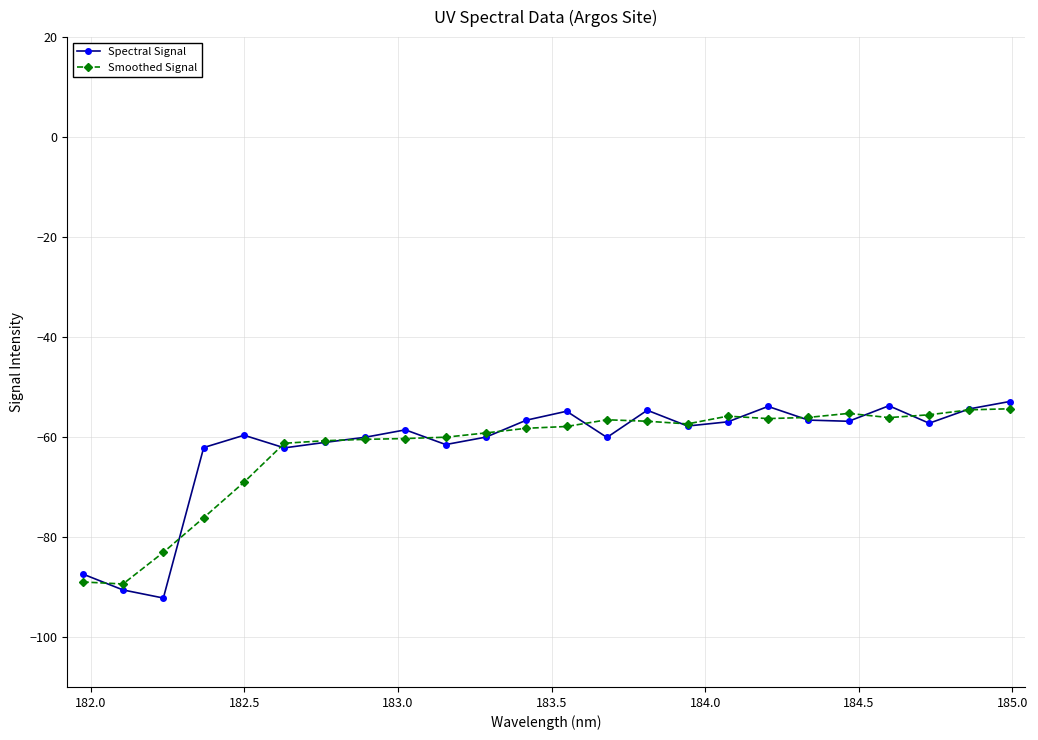

What is the value of the Smoothed Signal point at the 17th from the left?

-55.8